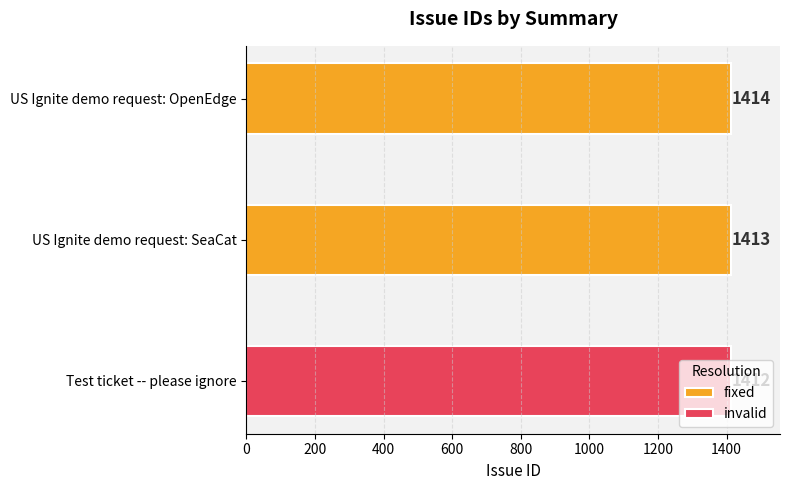

Count the values in the range 1412 to 1414.

3